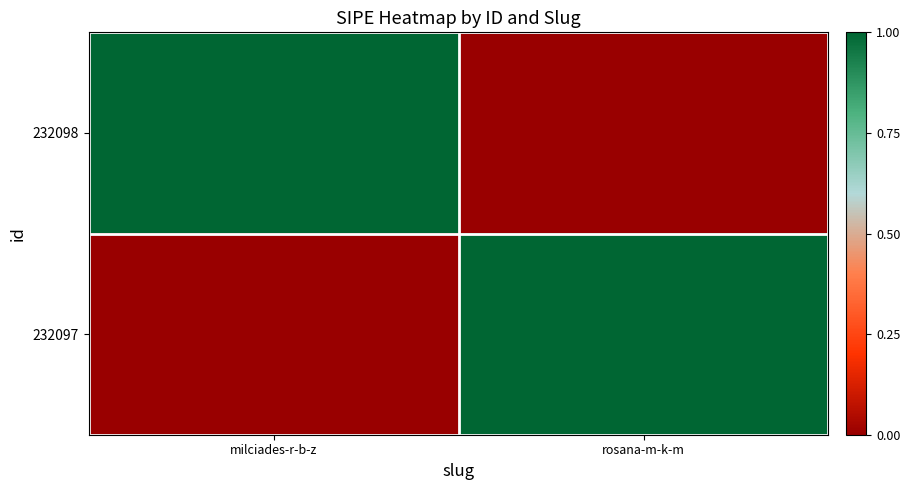

Which series has the largest range (max minus min)?

232098